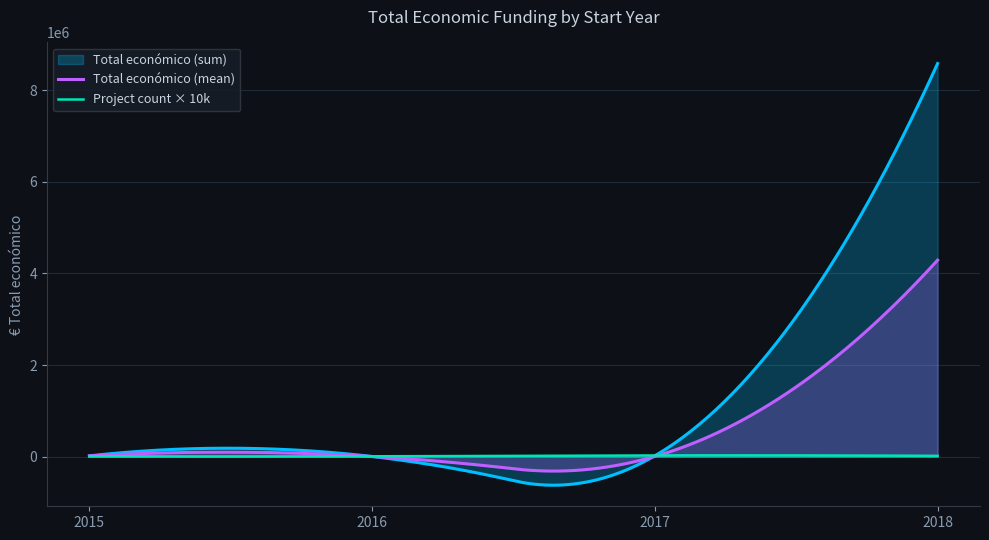

True or false: the data has more than 2 interior local peaks.

False